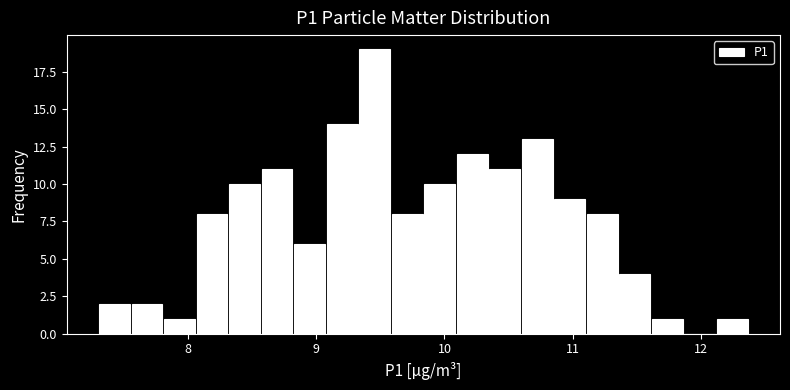

Around what value on the x-axis is the tallest bar? Give the approximate position of its centre, as read against the axis.

9.5